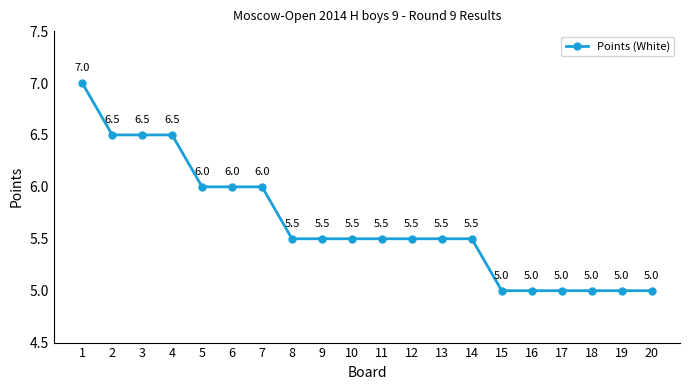

The value at 14 is 5.5. True or false?

True